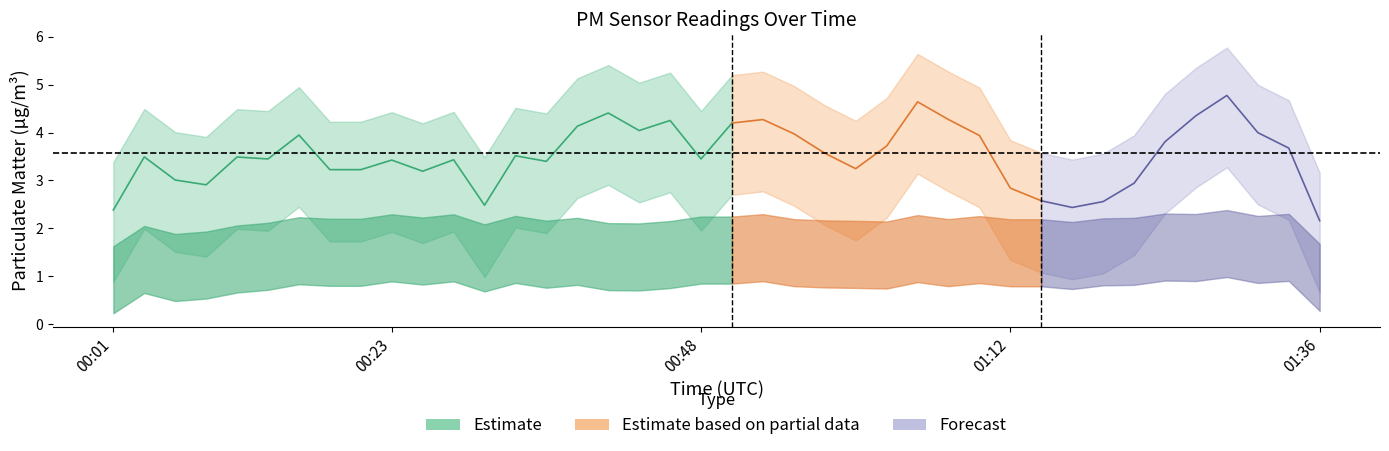

What is the sum of the P1 values at 01:34 and 00:48?

7.9